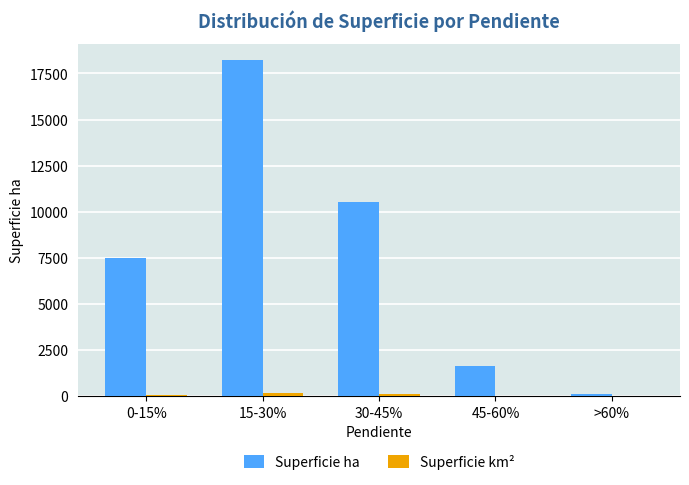

Are the bars horizontal?

No